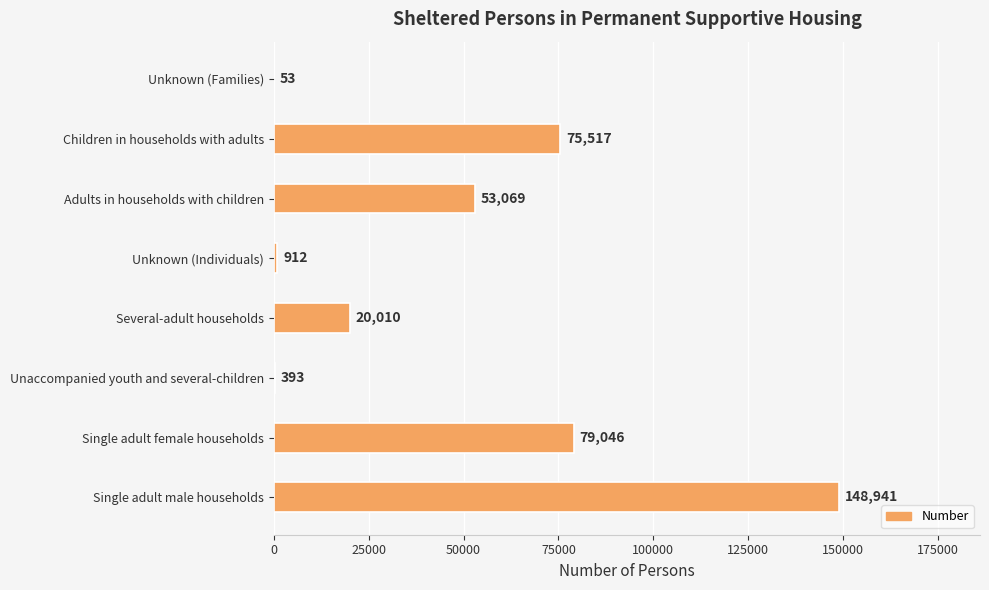

What is the average value?

47243